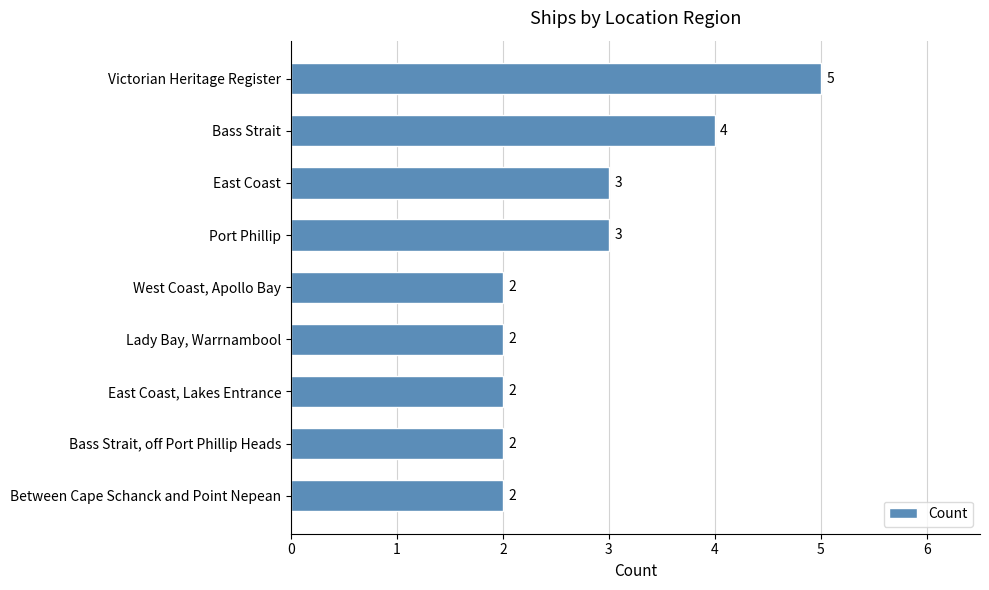

Reading top to bottom, what are all the values shown in this chart?

Victorian Heritage Register=5	Bass Strait=4	East Coast=3	Port Phillip=3	West Coast, Apollo Bay=2	Lady Bay, Warrnambool=2	East Coast, Lakes Entrance=2	Bass Strait, off Port Phillip Heads=2	Between Cape Schanck and Point Nepean=2